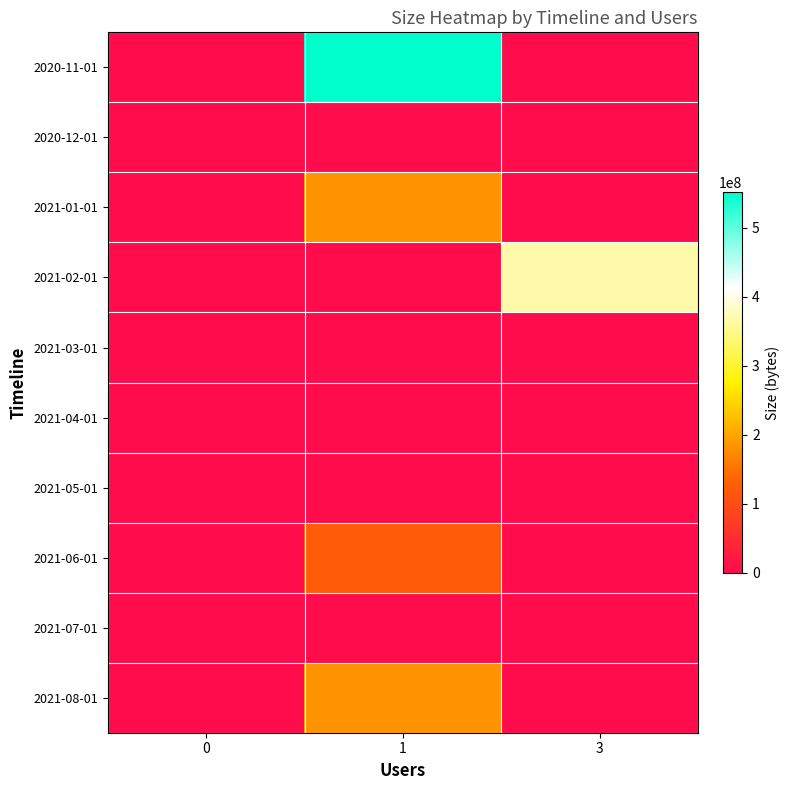

Which series has the largest range (max minus min)?

2020-11-01